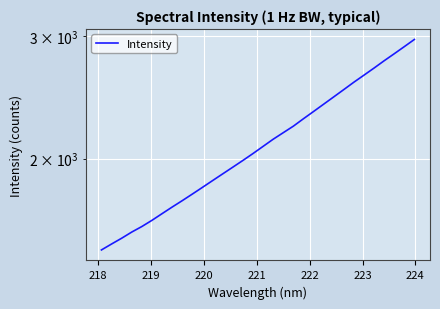

What is the smallest value displayed?

1478.7